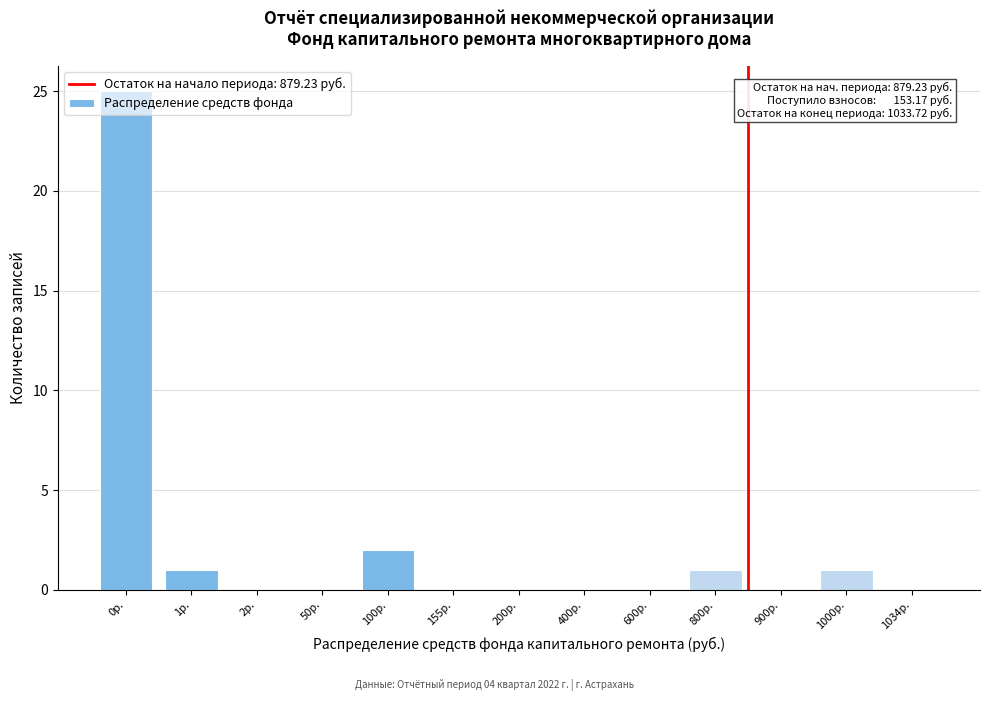

What is the ratio of the value at 800р. to the value at 1р.?

1.0